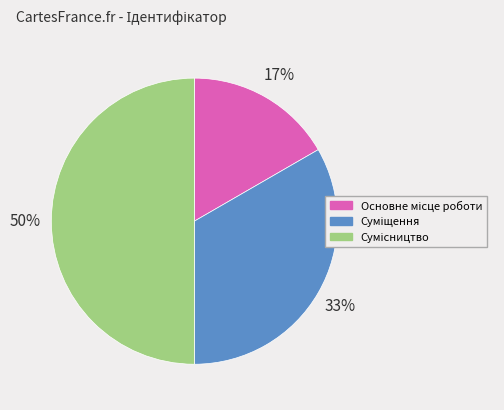

How many segments does this pie chart have?

3